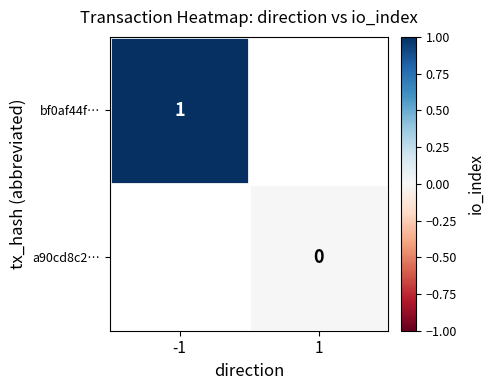

Is it true that bf0af44f… equals 1 at -1?

True